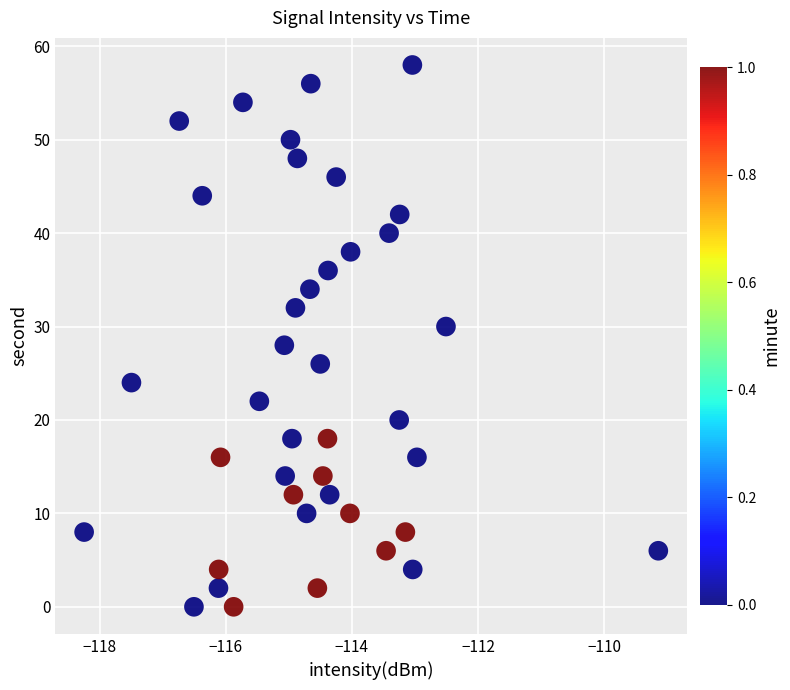

What is the range of Y values (max minus min)?

58